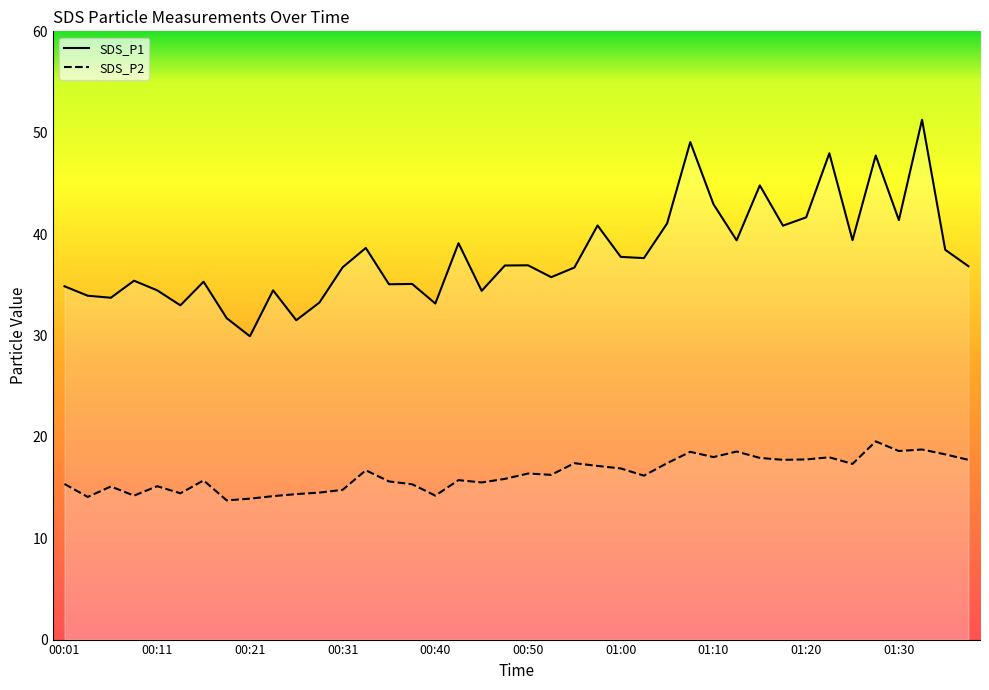

At which category is the sum across all series the highest?

01:32